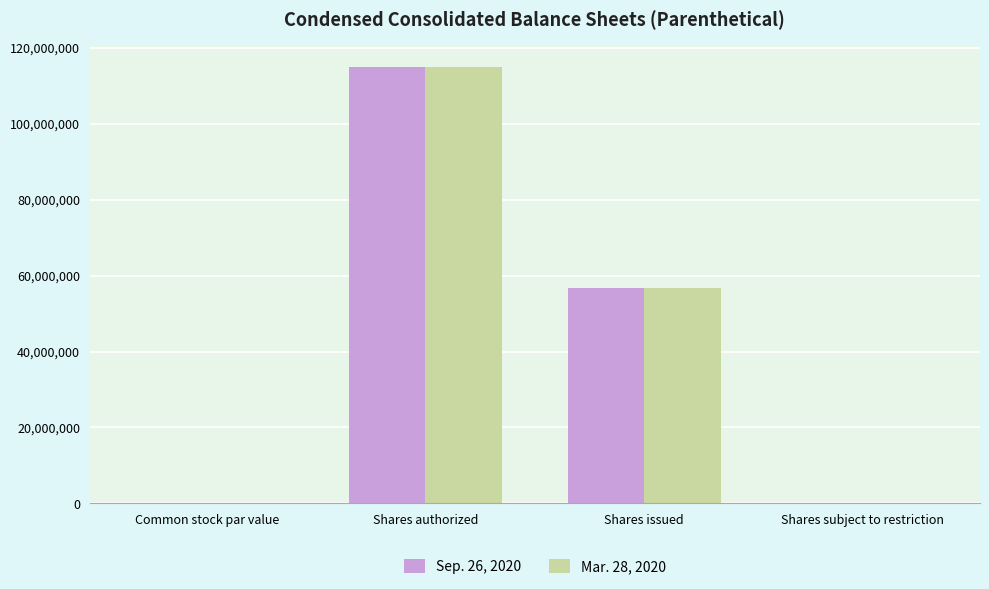

What is the sum of all Mar. 28, 2020 values?

171810000.0